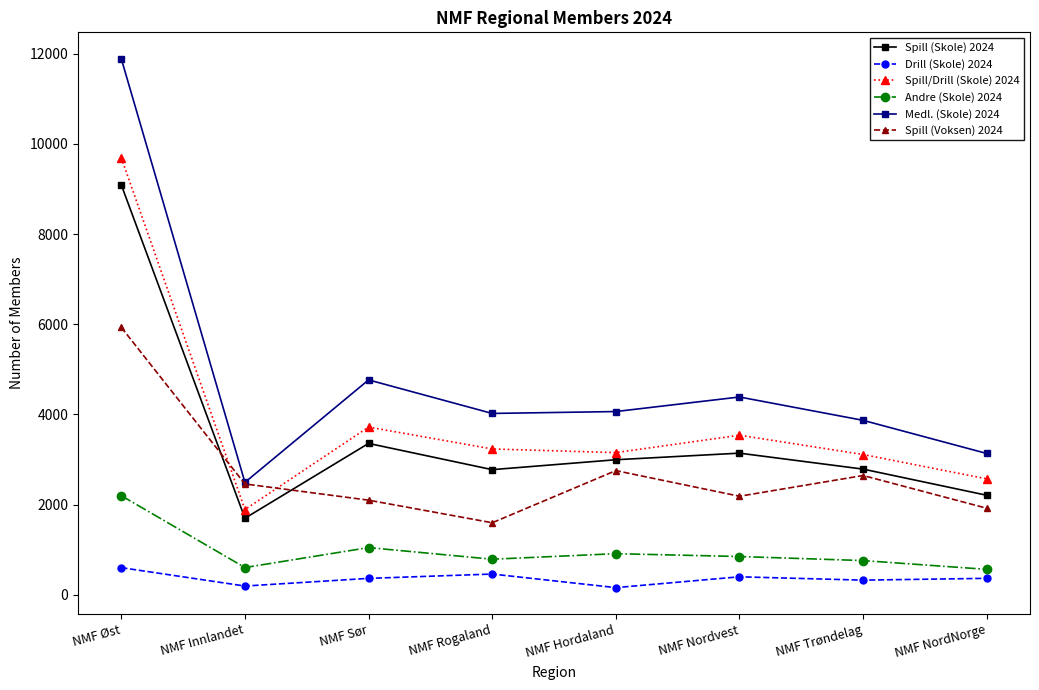

In Spill/Drill (Skole) 2024, how many points are higher than both neighbors (excluding endpoints)?

2